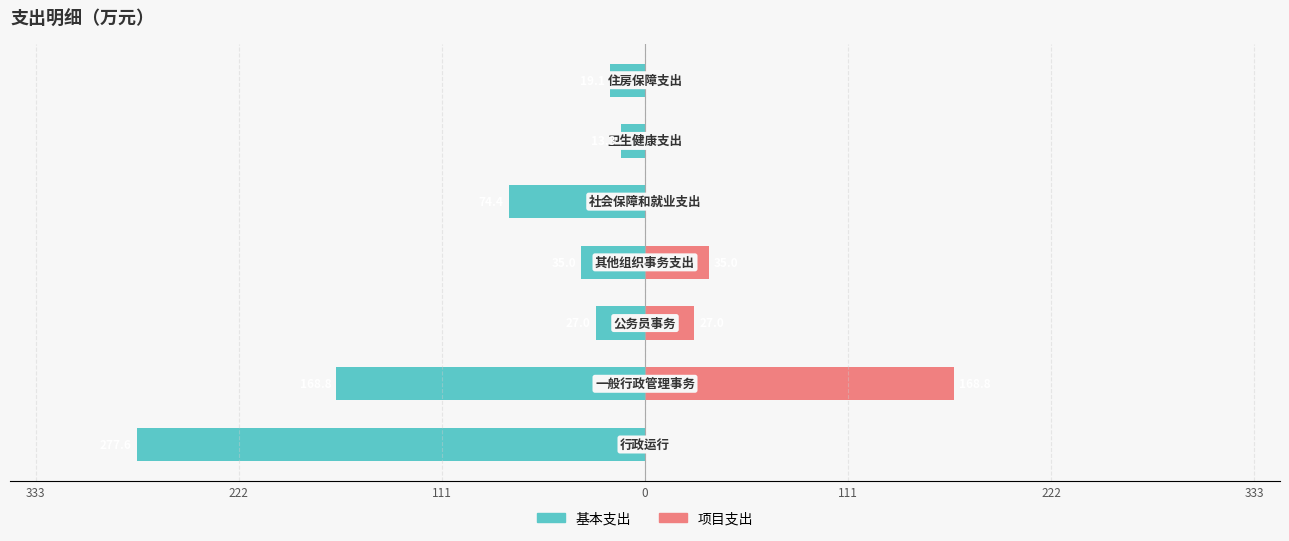

How many data points in 基本支出 are above -35?

3